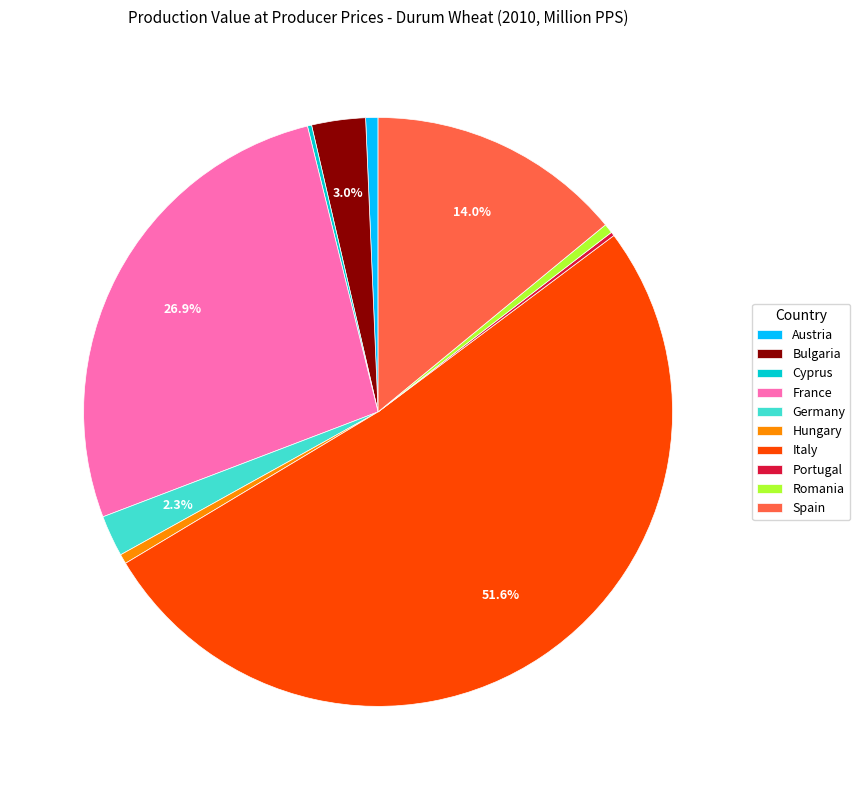

Which has a higher value, Bulgaria or Germany?

Bulgaria